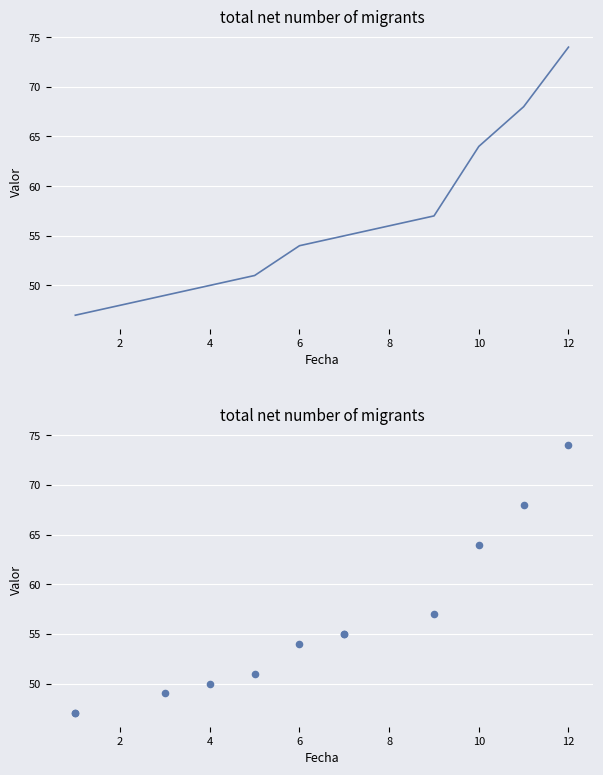

Which has a higher value, 12 or 8?

12